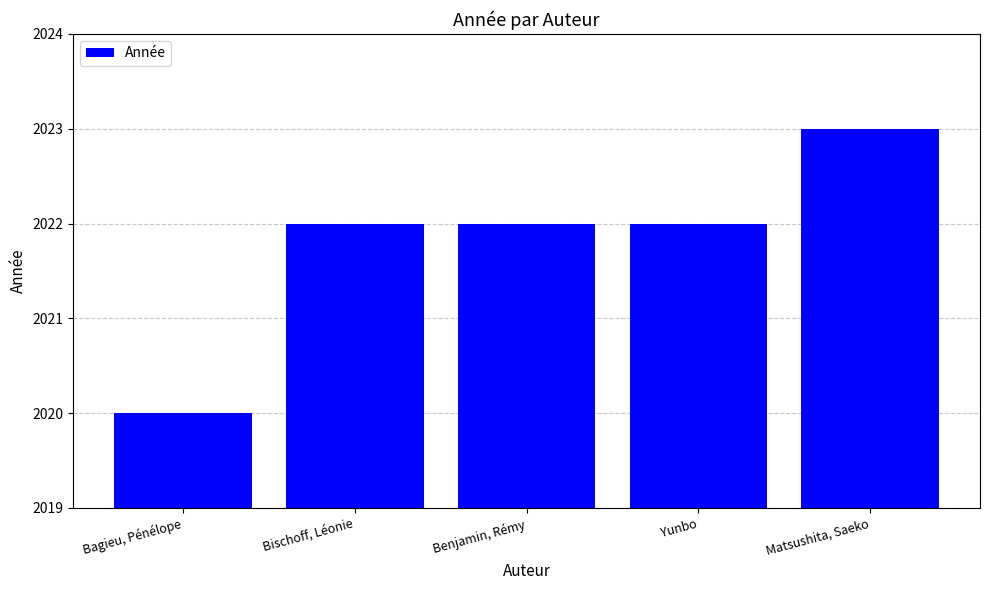

What is the average value?

2022